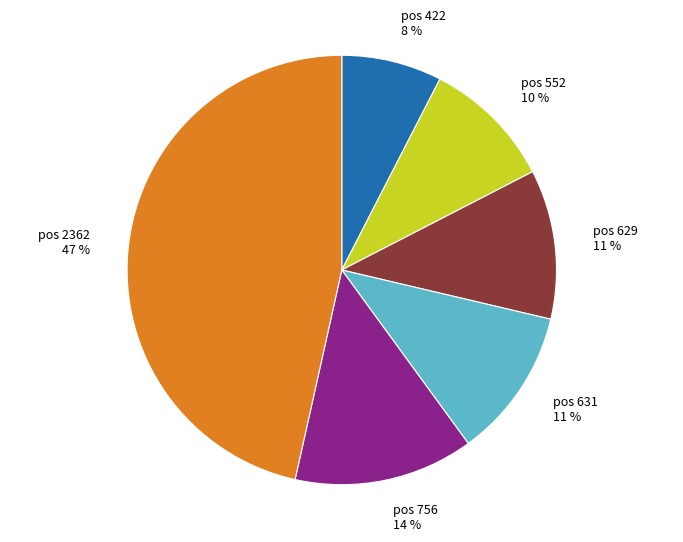

Is there a majority slice in this chart?

No